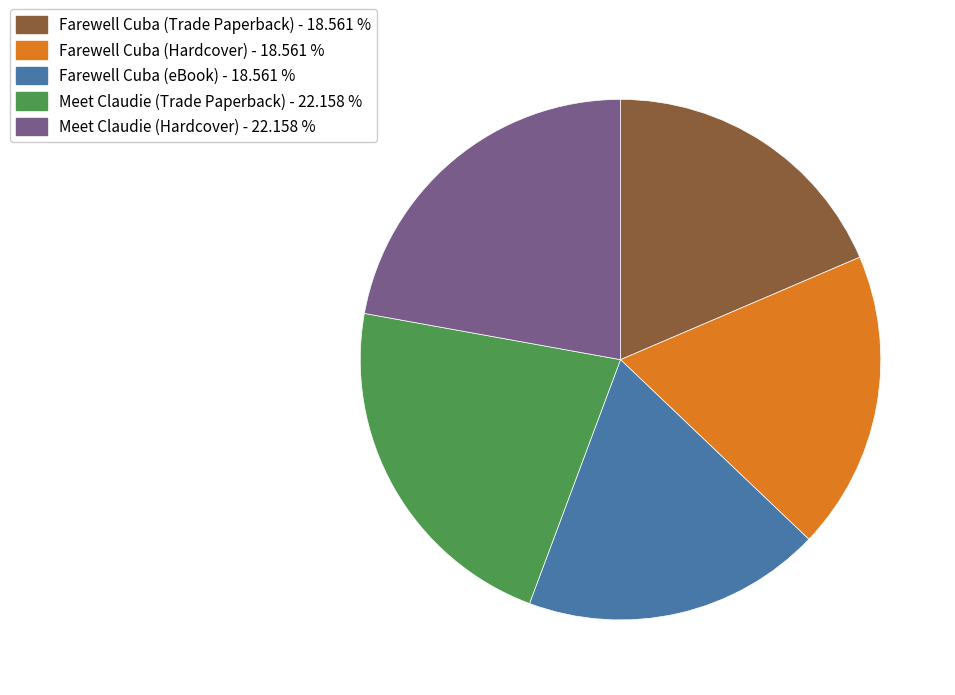

Do Farewell Cuba (Hardcover) - 18.561 % and Meet Claudie (Hardcover) - 22.158 % together represent more than half of the pie?

No